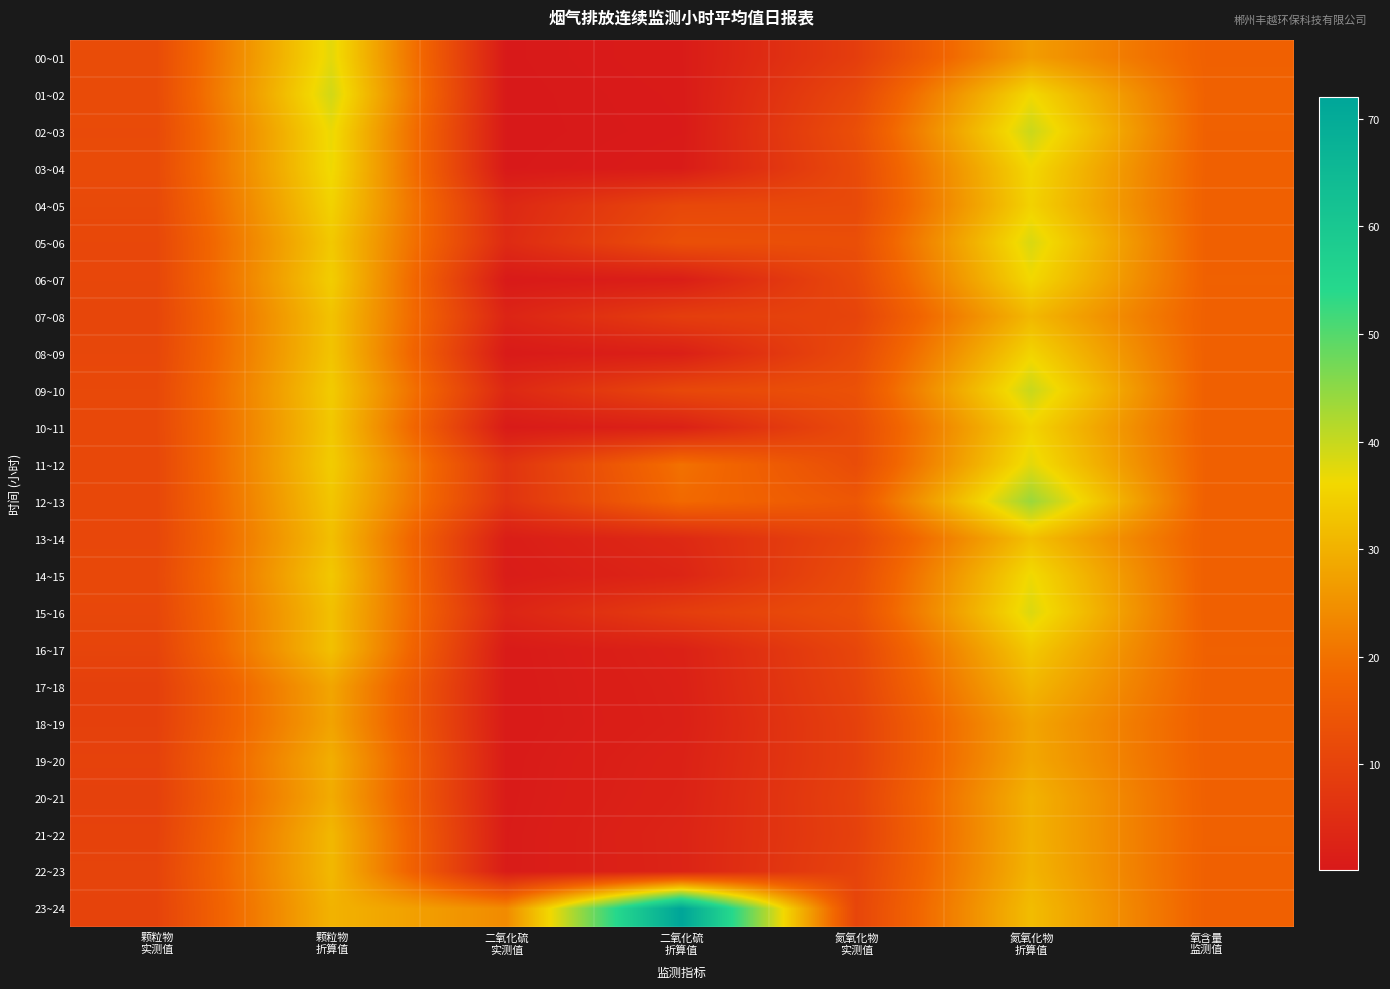

Which series has the largest range (max minus min)?

23~24